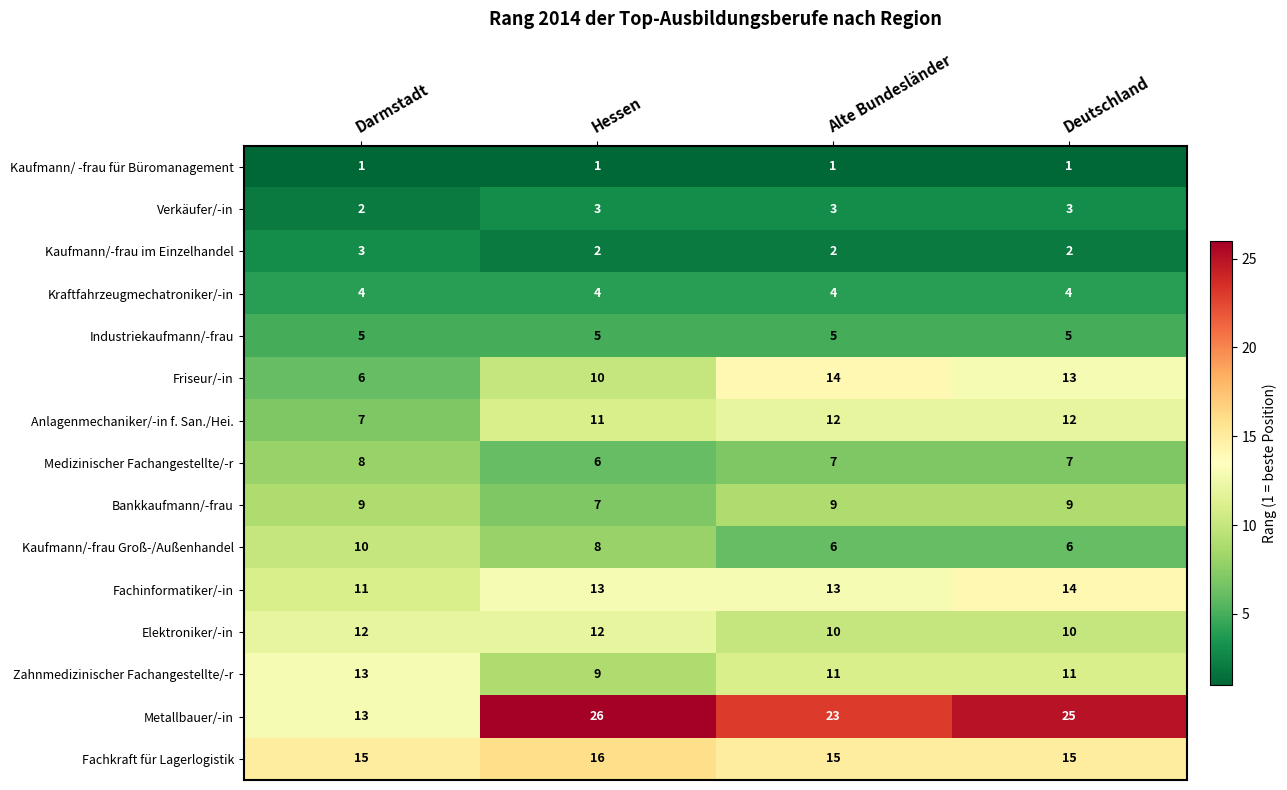

What is the highest value of the Anlagenmechaniker/-in f. San./Hei. series?

12